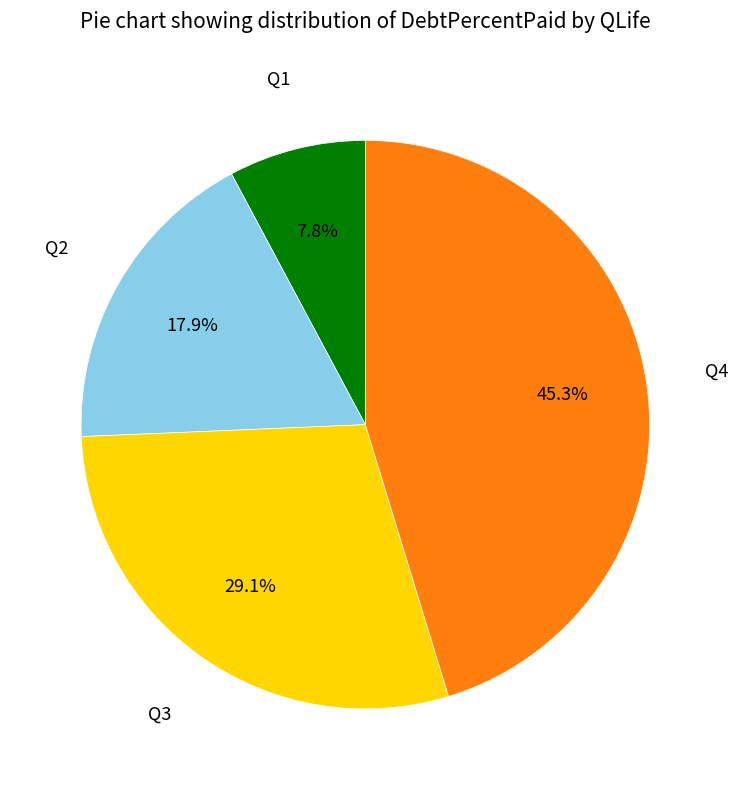

Does any single category account for the majority?

No